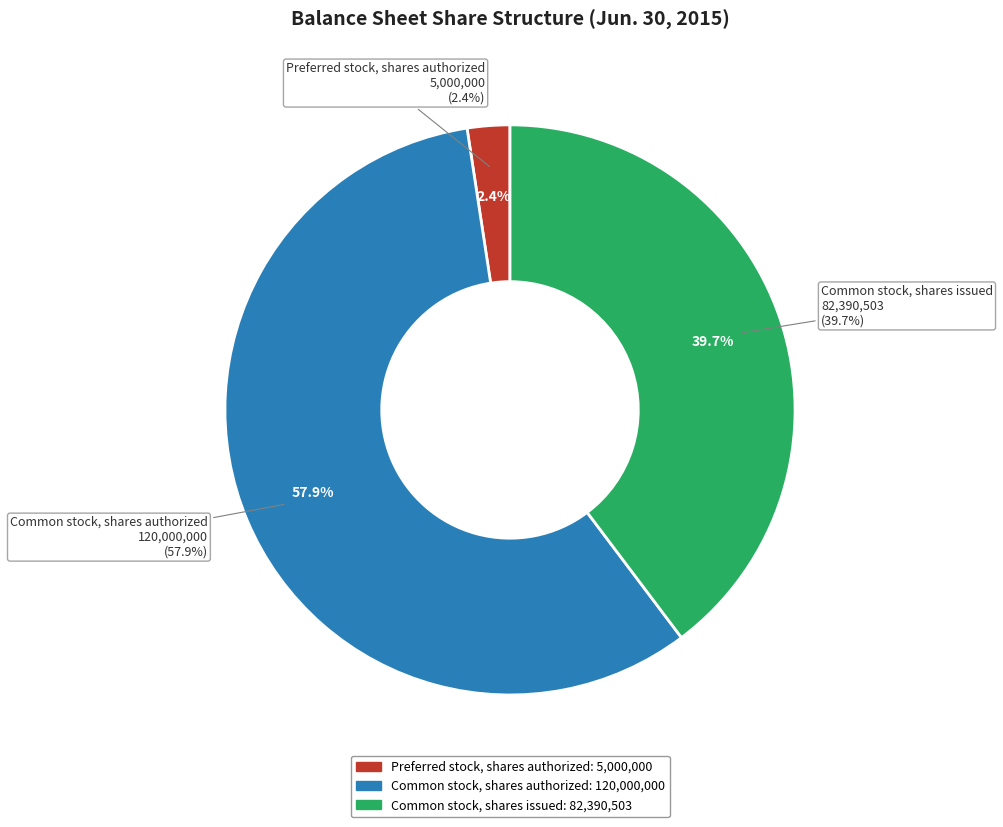

The Common stock, shares authorized slice represents 58% of the pie. True or false?

True